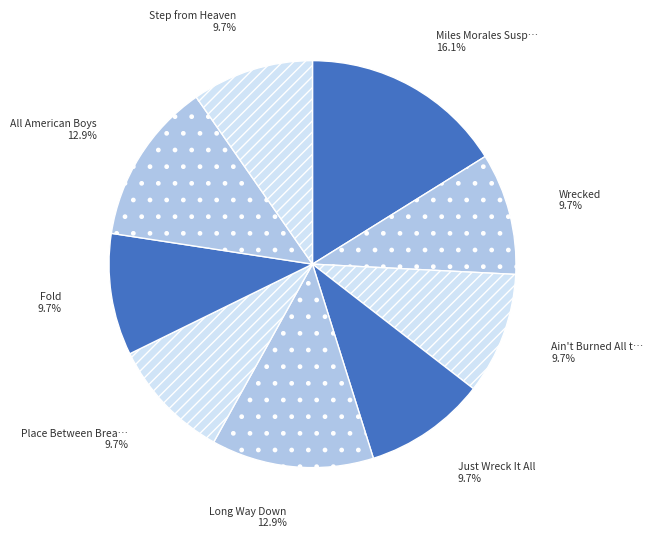

How many segments does this pie chart have?

9